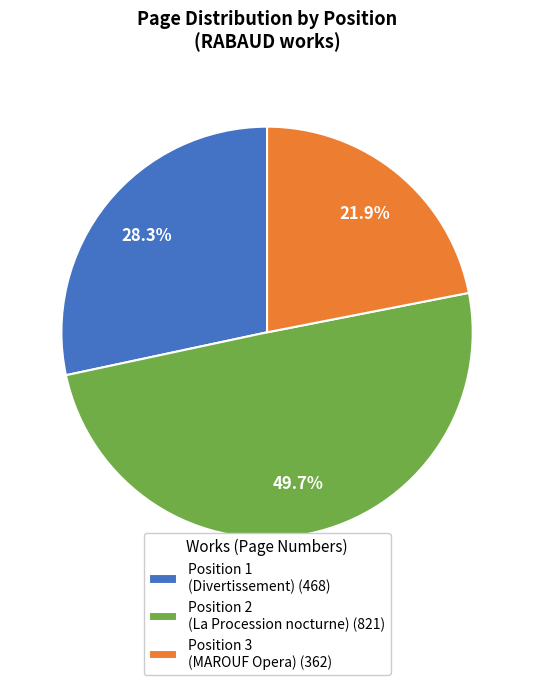

Does Position 3 (MAROUF Opera) (362) represent more than half of the total?

No